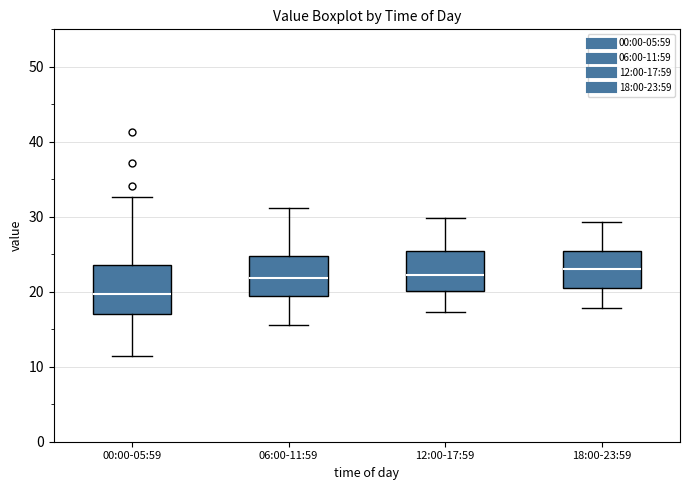

Reading left to right, read every box against the y-axis: the position of its median line, the range the box covers, and the ends of its whiskers. The values are not printed on the chart, so give them approximately, as read against the axis.

00:00-05:59: median 20, box 17 to 24, whiskers 11 to 33
06:00-11:59: median 22, box 20 to 25, whiskers 16 to 31
12:00-17:59: median 22, box 20 to 25, whiskers 17 to 30
18:00-23:59: median 23, box 21 to 25, whiskers 18 to 29